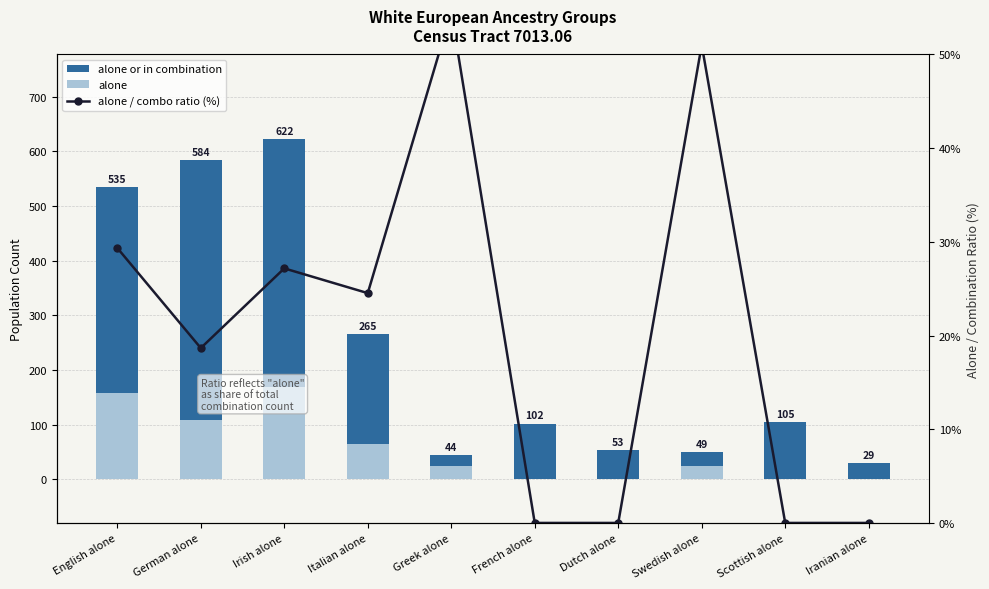

What is the difference between the alone / combo ratio (%) values at English alone and Irish alone?

2.2